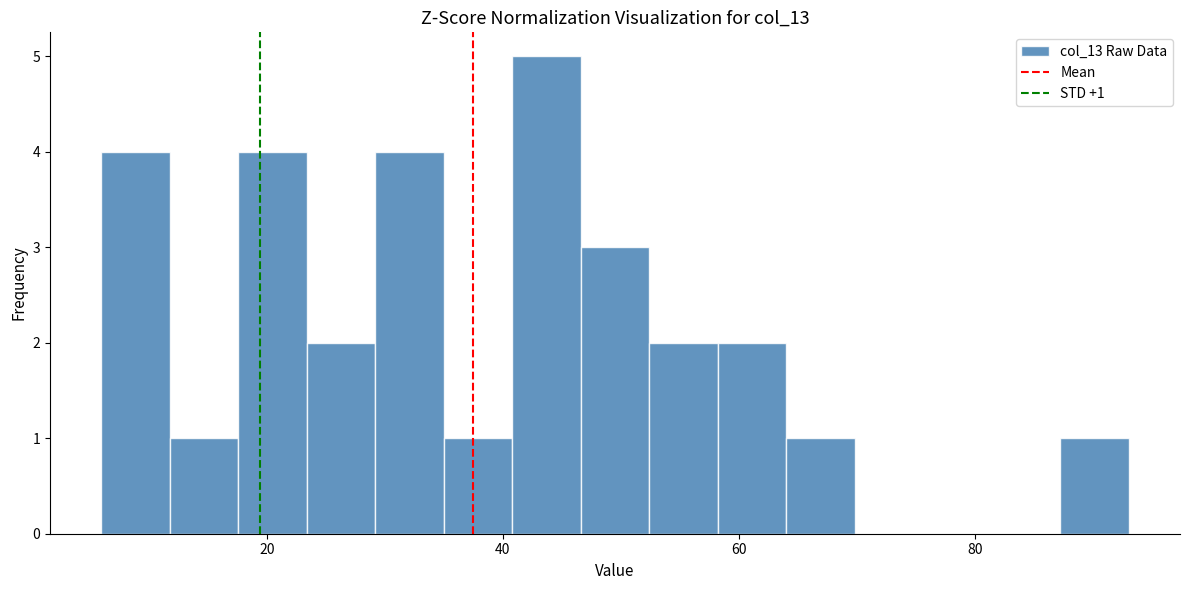

Around what value on the x-axis is the tallest bar? Give the approximate position of its centre, as read against the axis.

44